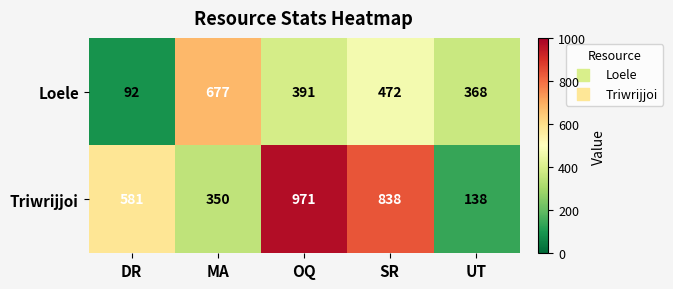

How many distinct data groups are displayed?

2